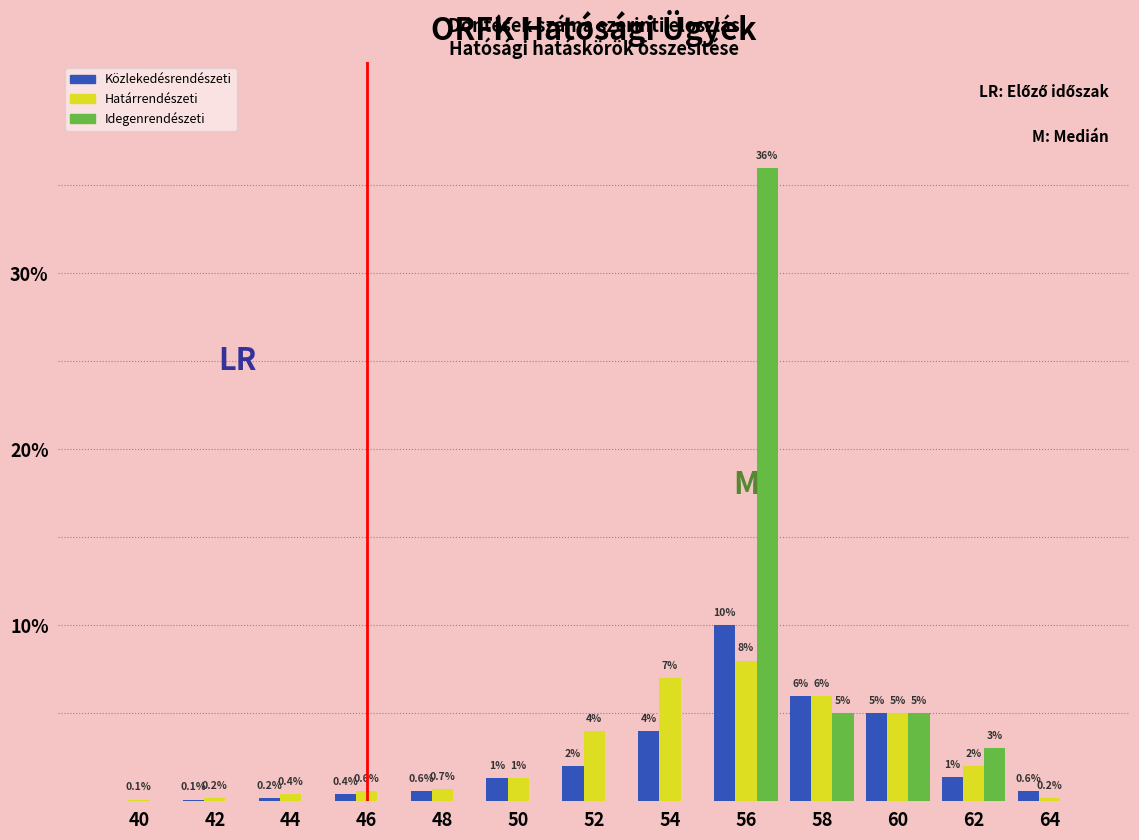

Are the bars grouped side by side (vs. stacked)?

Yes